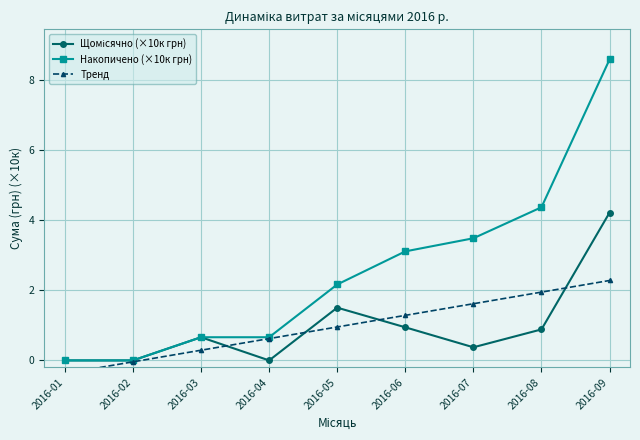

True or false: Щомісячно (×10к грн) and Тренд cross at least once.

True